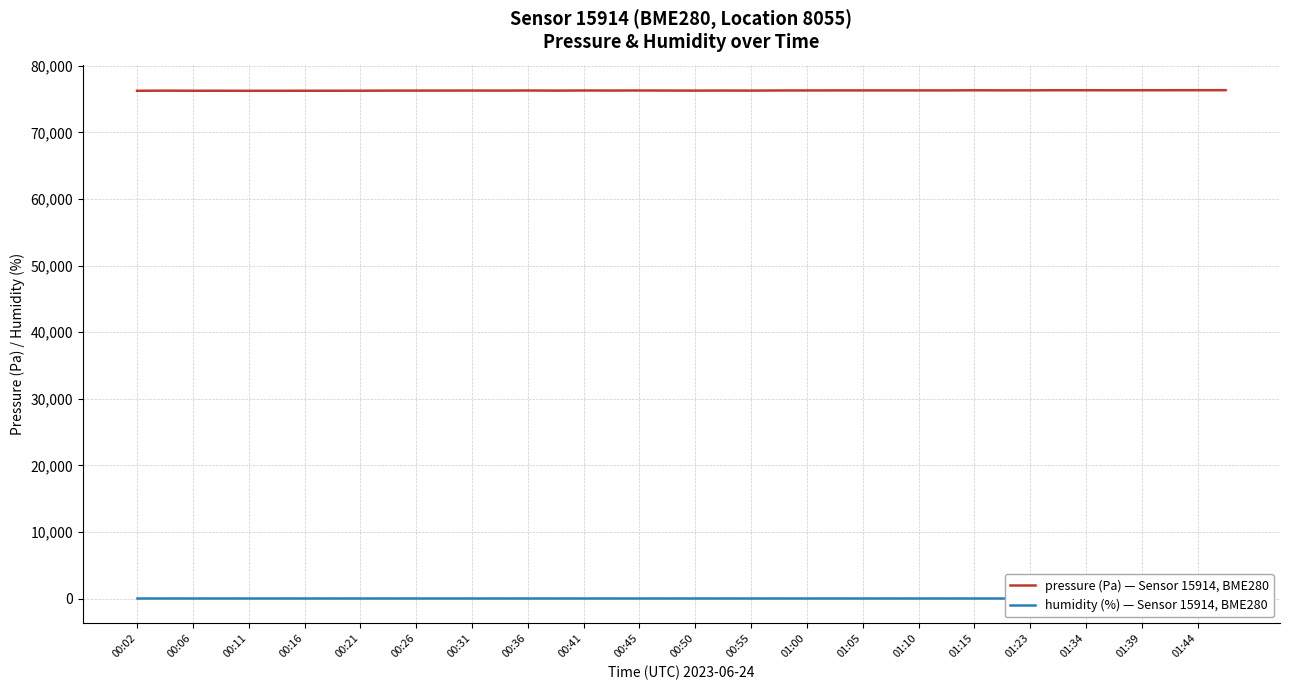

What is the approximate value of pressure (Pa) — Sensor 15914, BME280 at 00:36?

76296.5